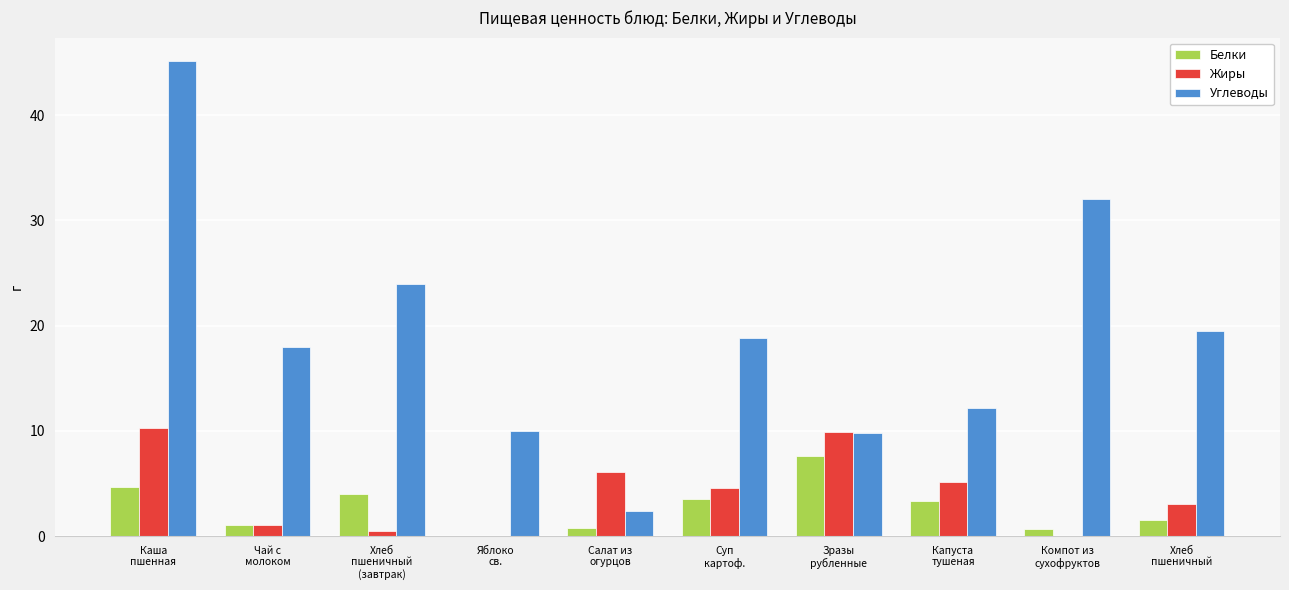

What is the sum of all Белки values?

27.1